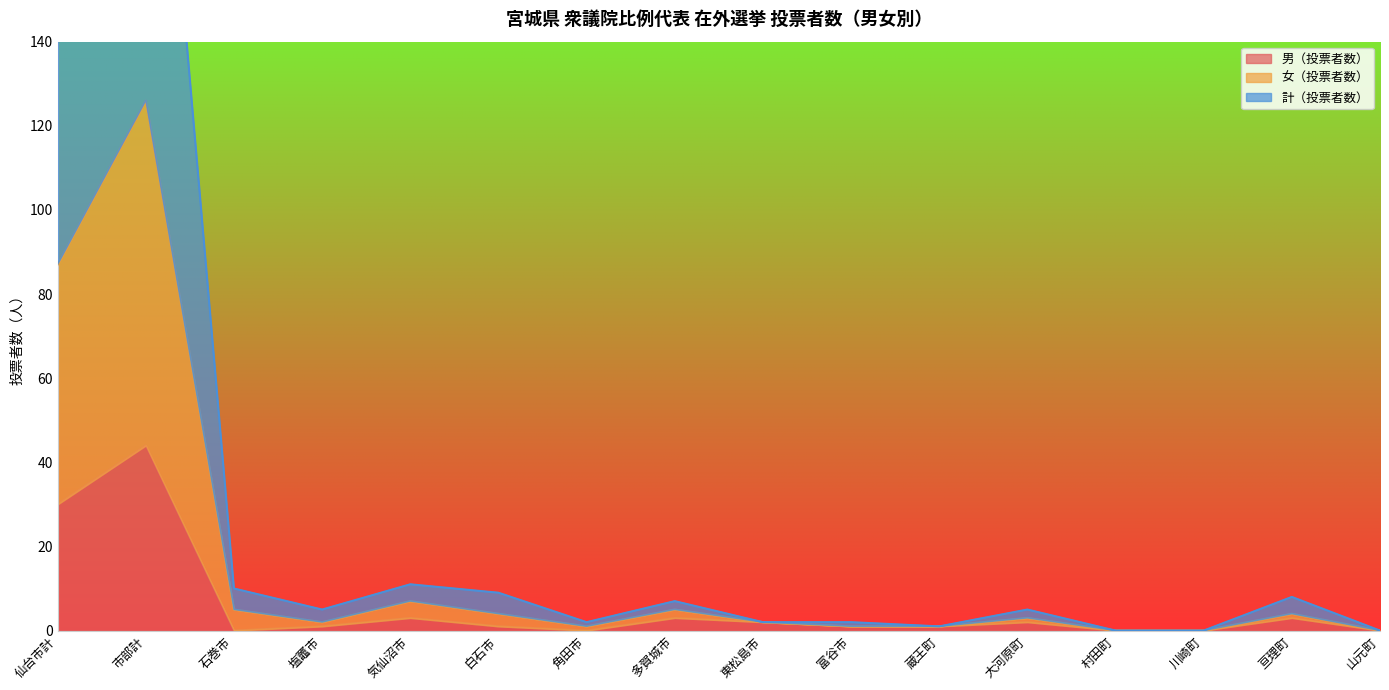

What is the difference between the 計（投票者数） values at 村田町 and 富谷市?

1